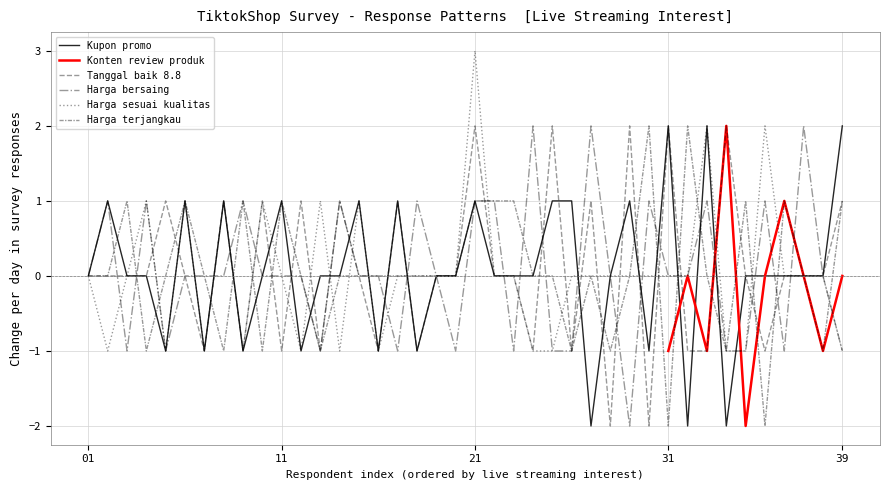

True or false: Harga sesuai kualitas has more than 1 interior local peaks.

True